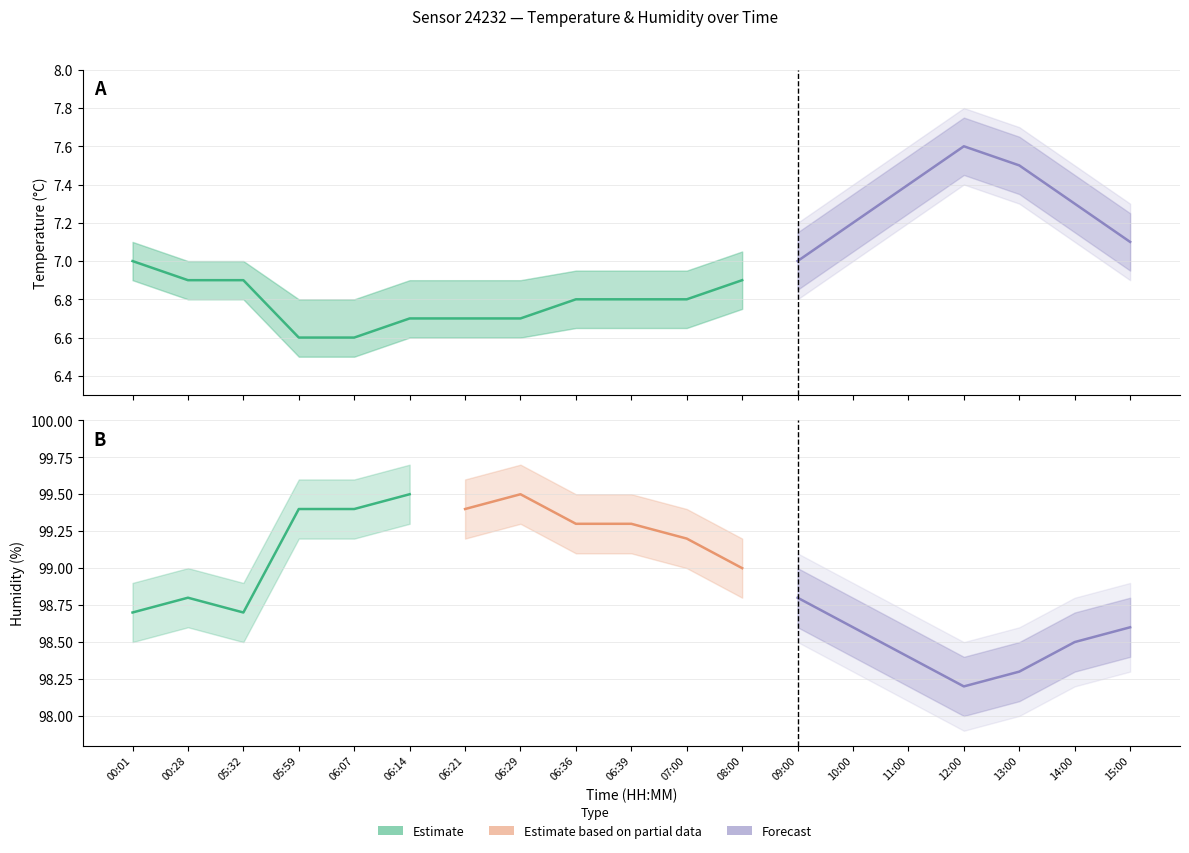

What is the minimum value shown in the chart?

6.5